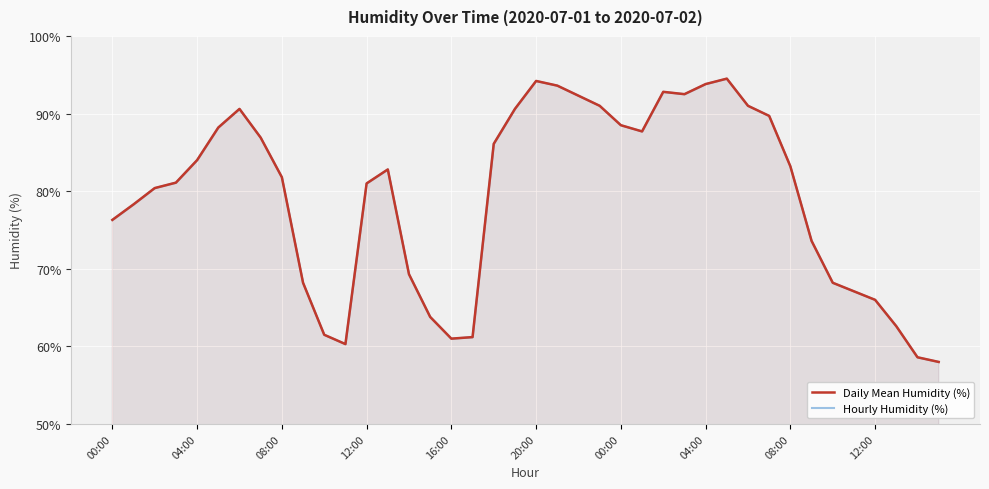

What is the difference between the Daily Mean Humidity (%) values at 36 and 30?

25.0